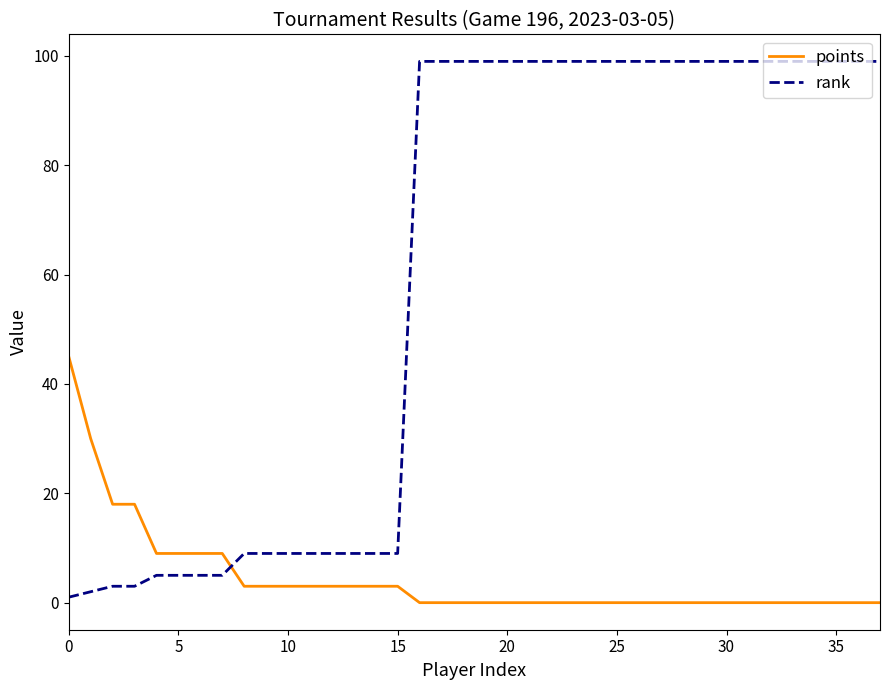

Which series has the widest spread of values?

rank